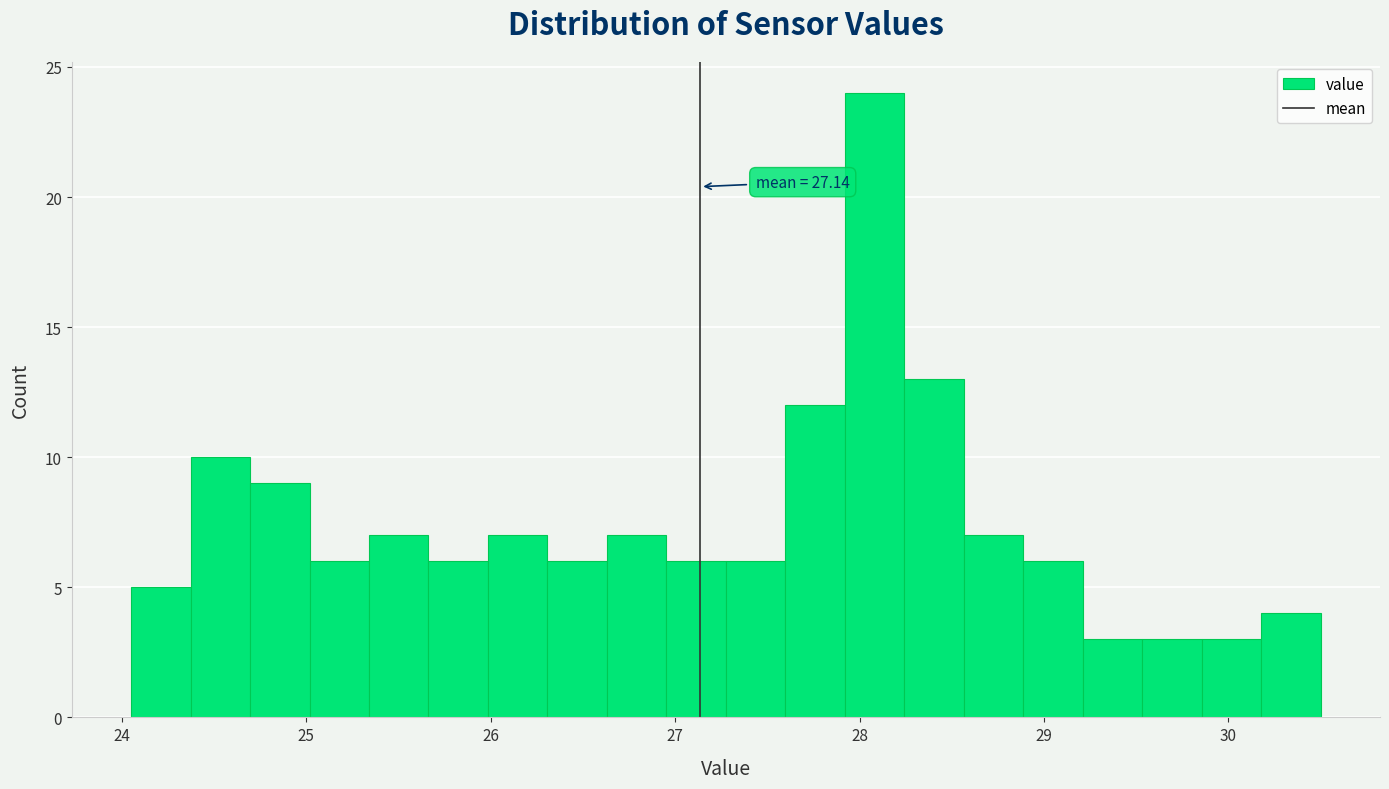

Read against the x-axis, roughly where is the centre of the tallest bar?

28.1